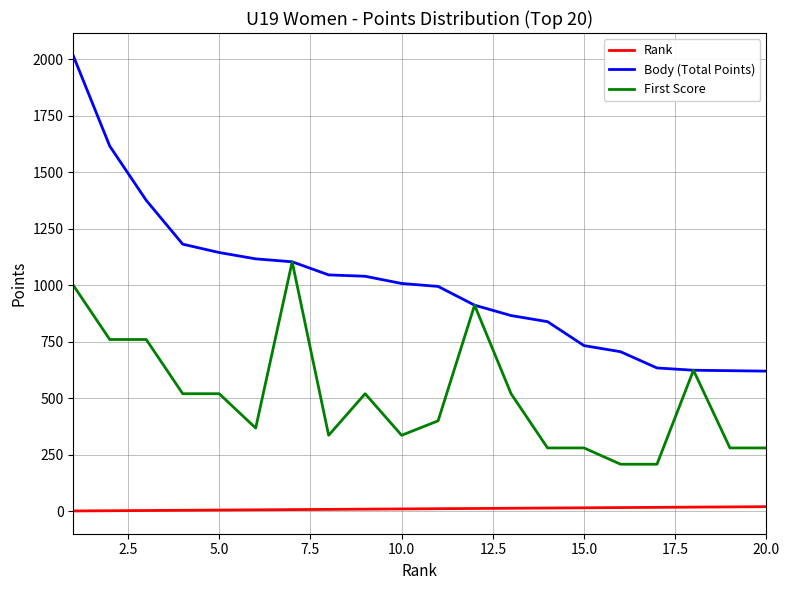

True or false: First Score and Rank cross at least once.

False